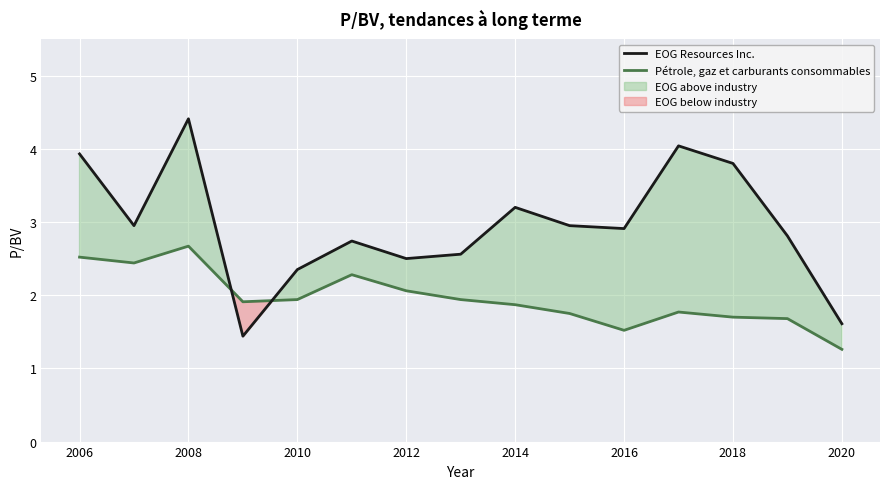

The value of Pétrole, gaz et carburants consommables at 2008 is 0.8. True or false?

False